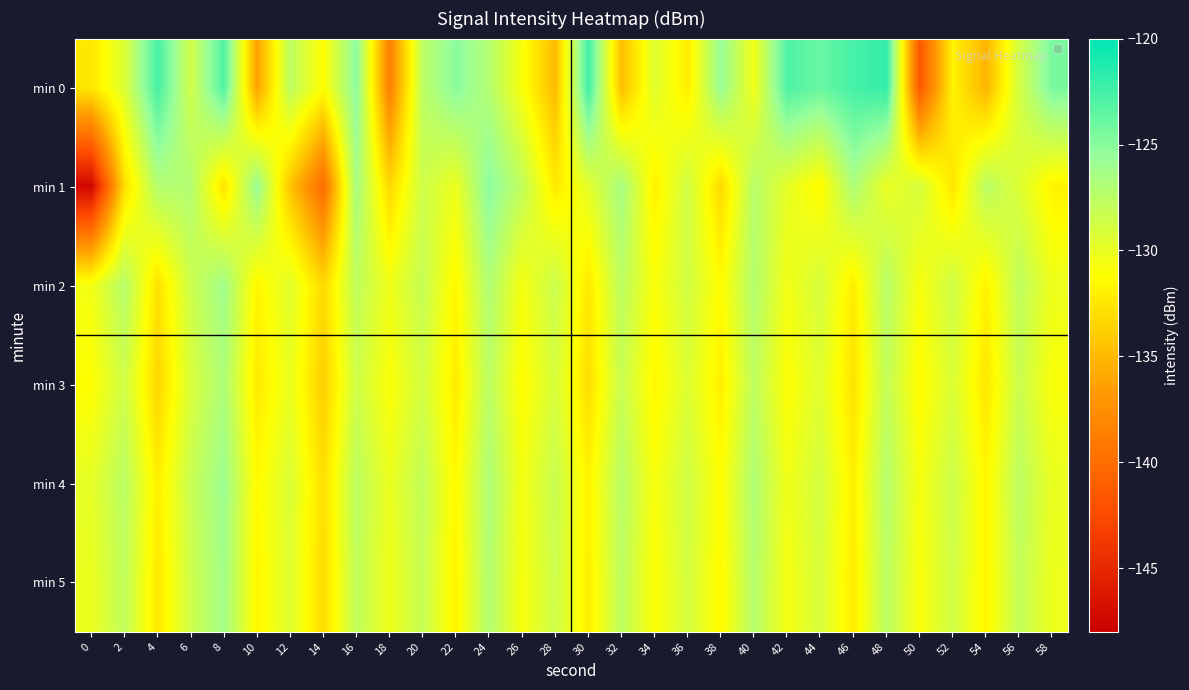

The min 2 series shows -130.5 at 42. True or false?

True